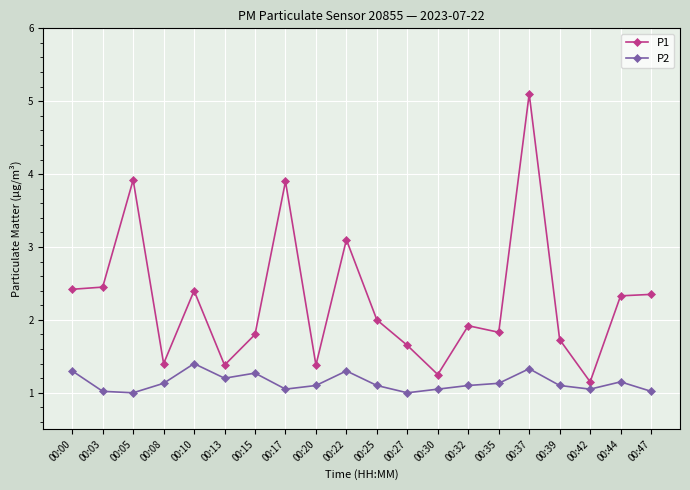

True or false: P1 and P2 cross at least once.

False